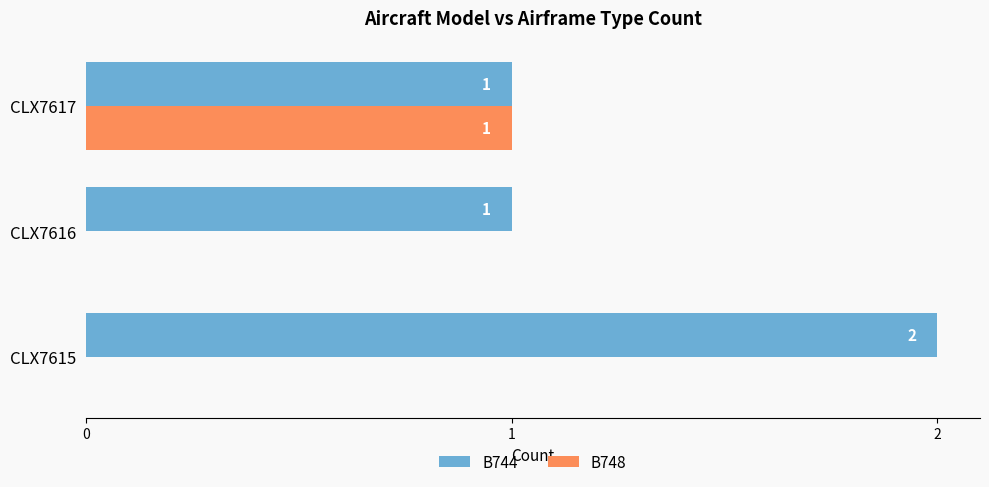

The value of B744 at CLX7615 is 3. True or false?

False